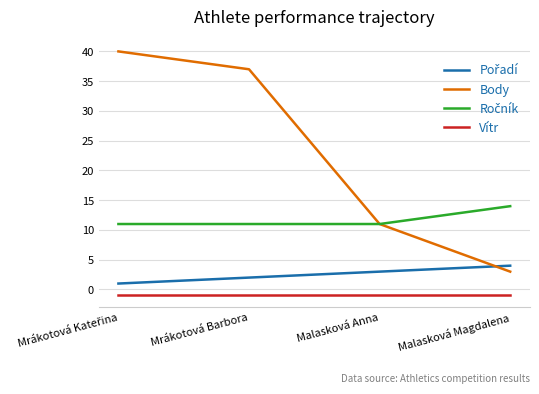

Which series has the largest range (max minus min)?

Body